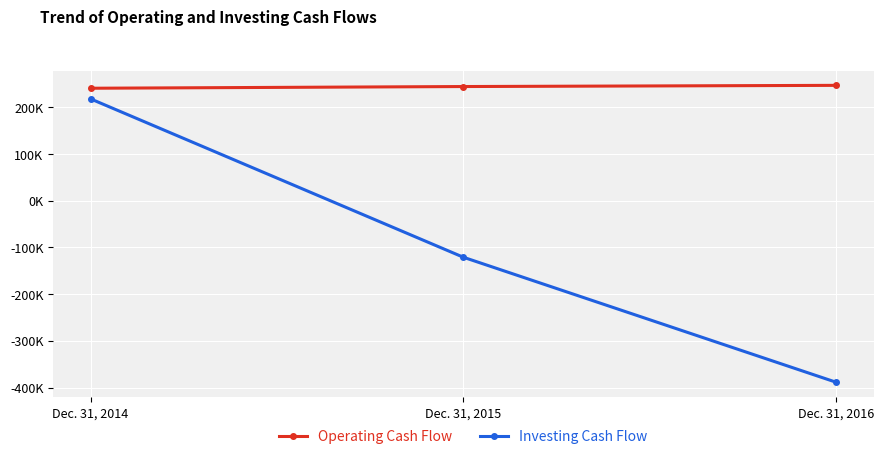

Between Dec. 31, 2014 and Dec. 31, 2016, which is larger?

Dec. 31, 2016